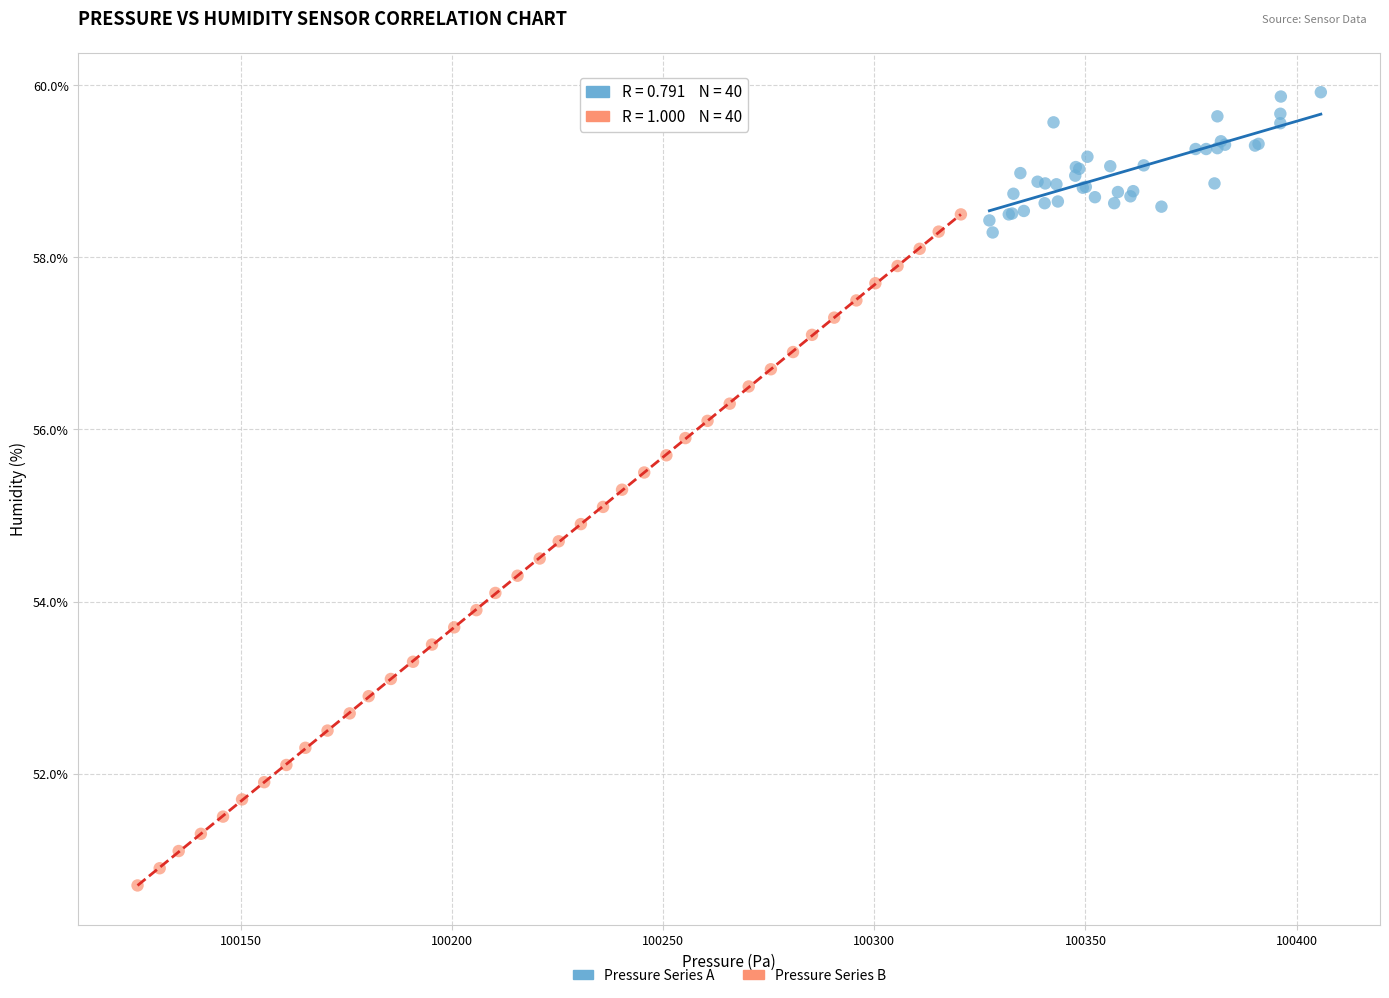

Which series reaches the maximum Y coordinate?

Pressure Series A